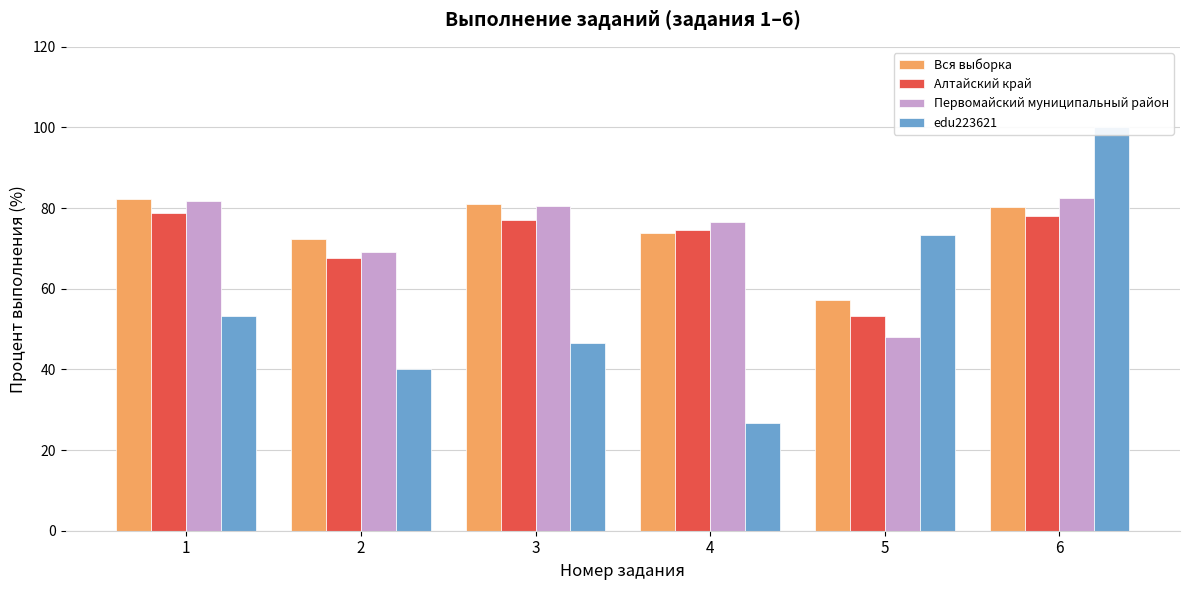

Reading left to right, list all the values displayed in this chart.

Вся выборка: 1=82.3	2=72.4	3=81.0	4=73.9	5=57.2	6=80.2
Алтайский край: 1=78.7	2=67.6	3=77.1	4=74.5	5=53.4	6=78.0
Первомайский муниципальный район: 1=81.7	2=69.0	3=80.6	4=76.5	5=48.0	6=82.5
edu223621: 1=53.3	2=40.0	3=46.7	4=26.7	5=73.3	6=100.0